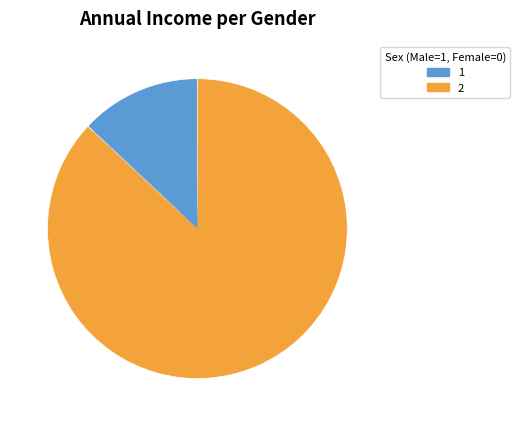

Is there a majority slice in this chart?

Yes